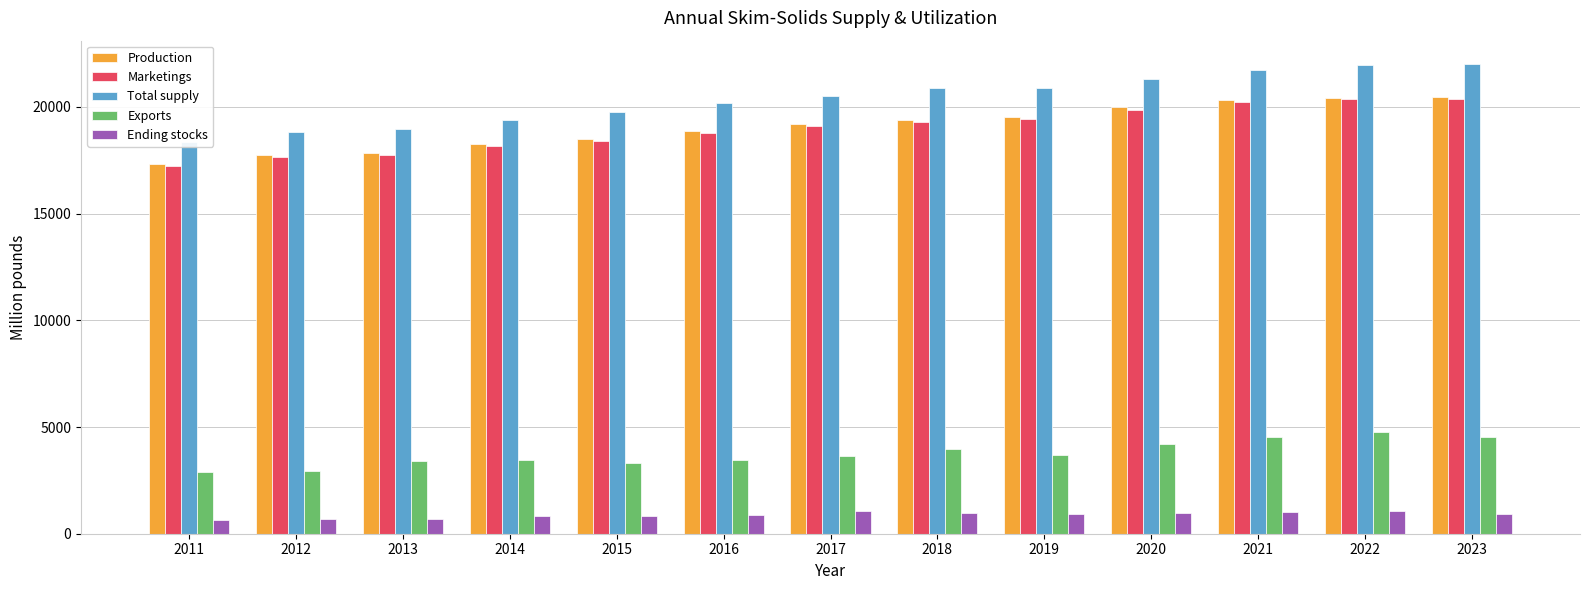

The value of Total supply at 2015 is 19770.0. True or false?

True